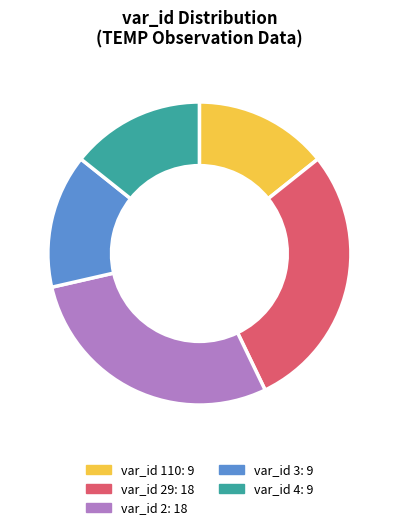

How many segments does this pie chart have?

5